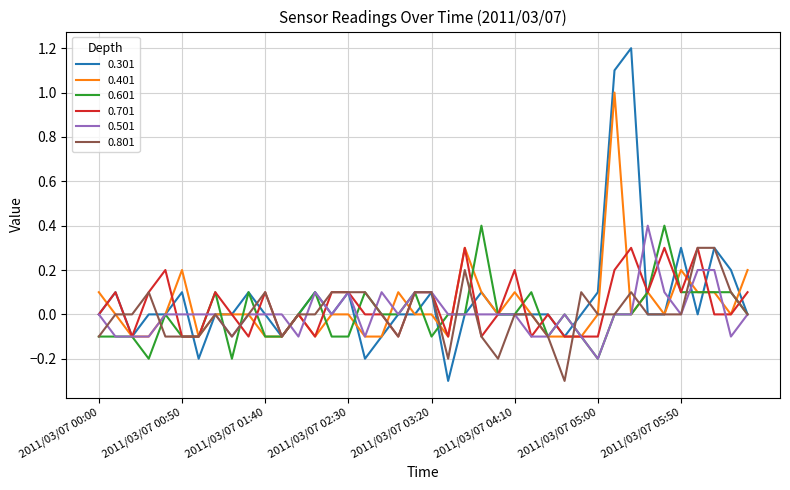

What is the maximum value shown in the chart?

1.2